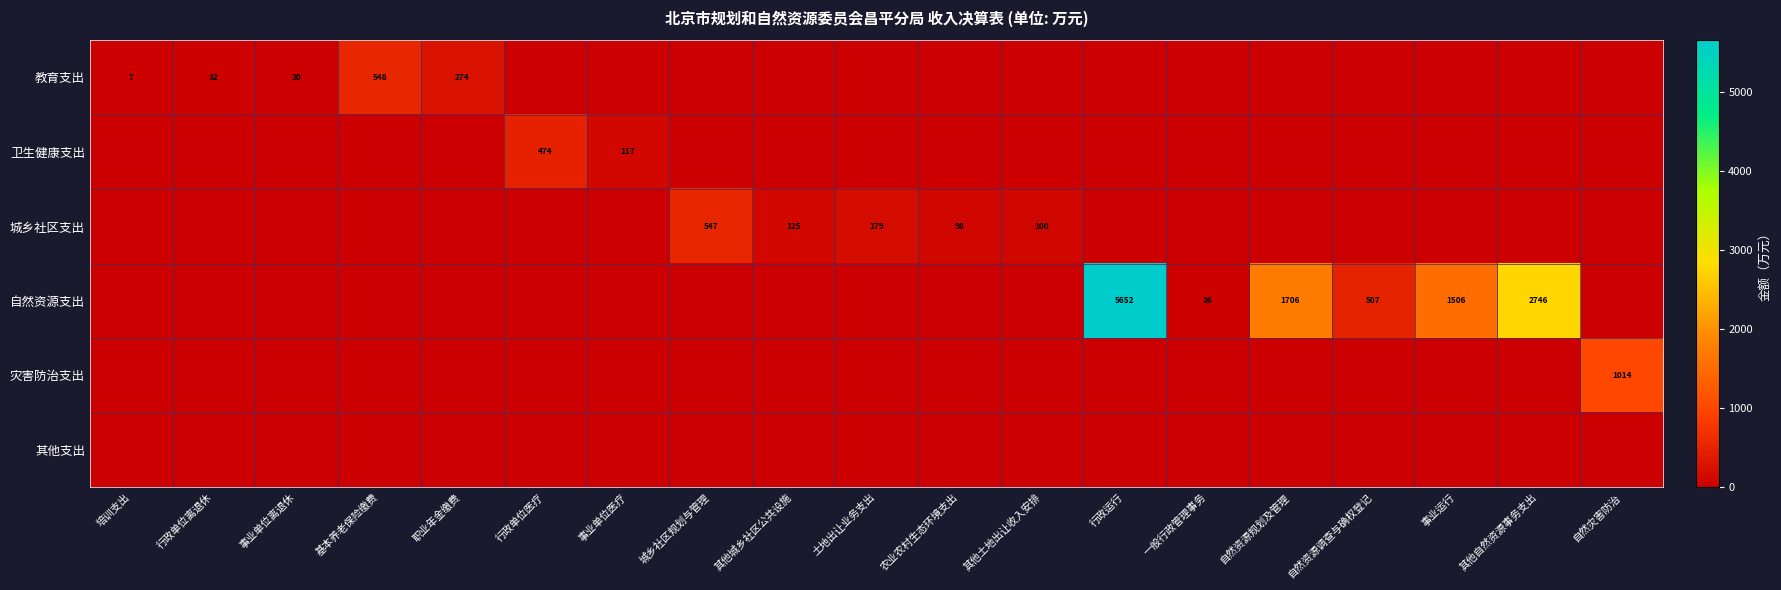

Is the value of 教育支出 at 行政运行 greater than the value of 其他支出 at 行政单位离退休?

No